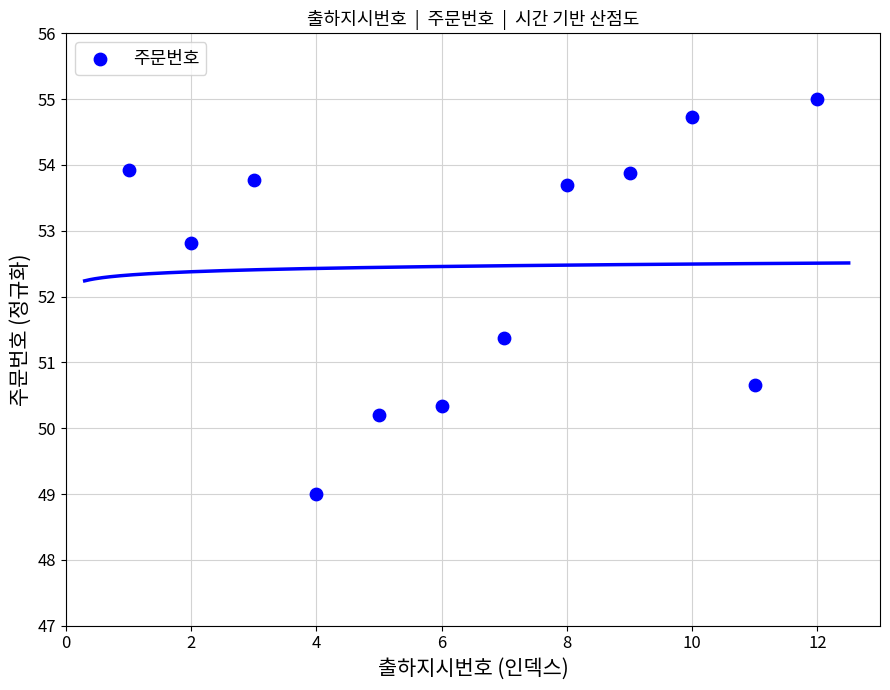

What is the range of X values (max minus min)?

11.0